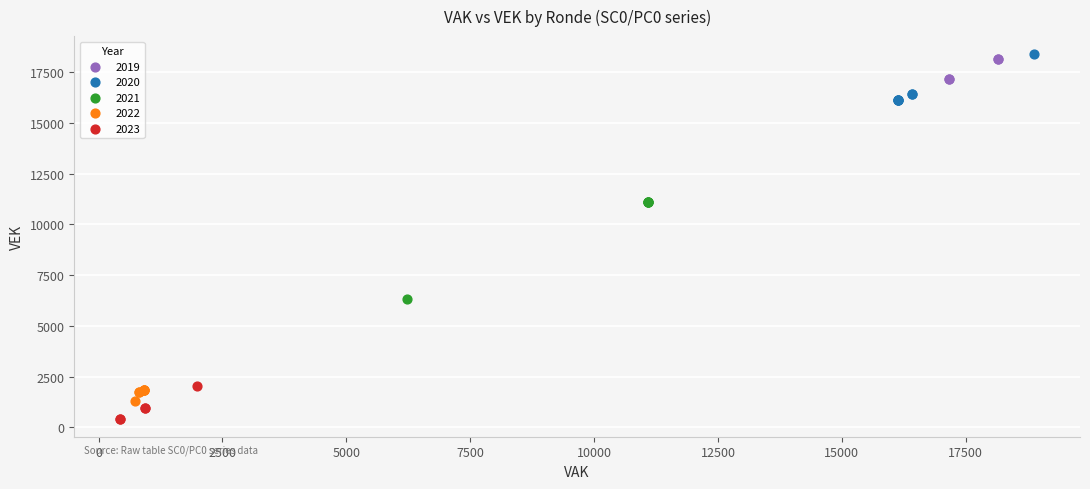

Which series contains the lowest Y value?

2023